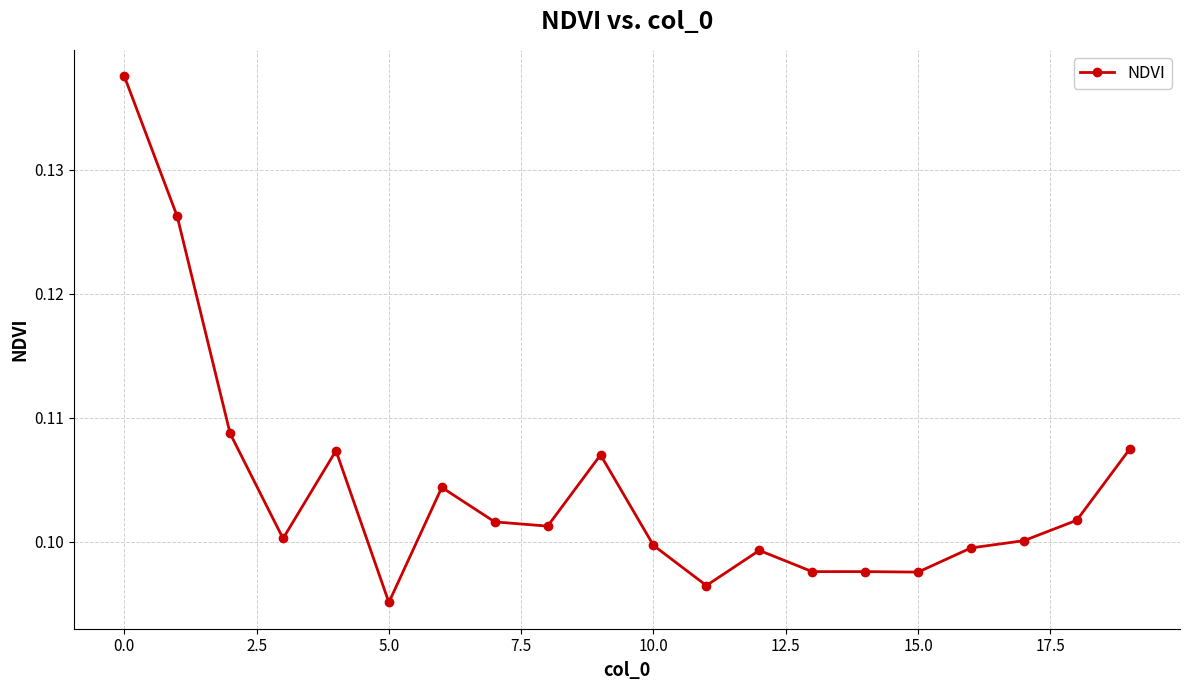

True or false: there are more than 0 points higher than both neighbors.

True